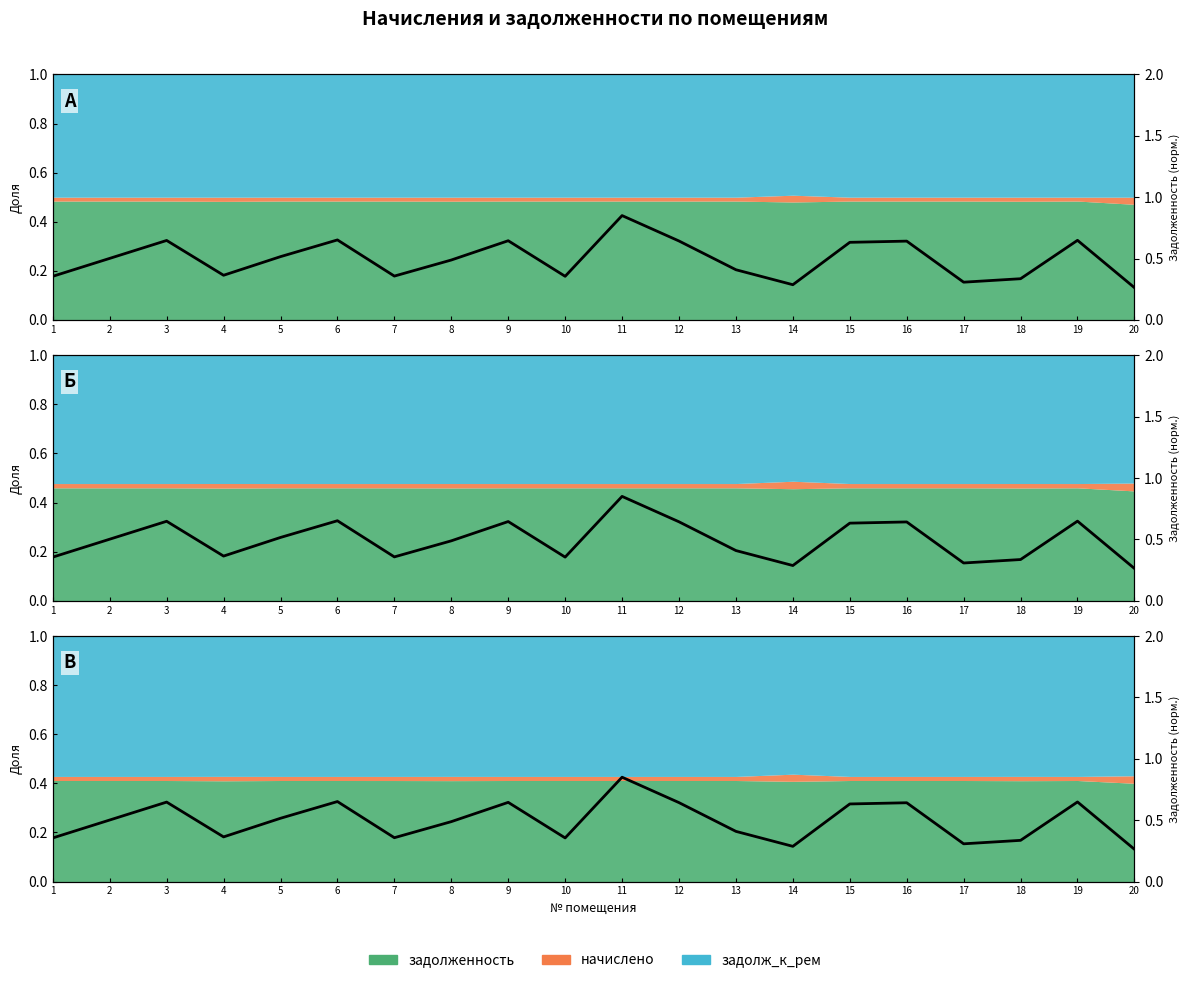

The value of задолж_к_рем at 12 is 1.1. True or false?

False